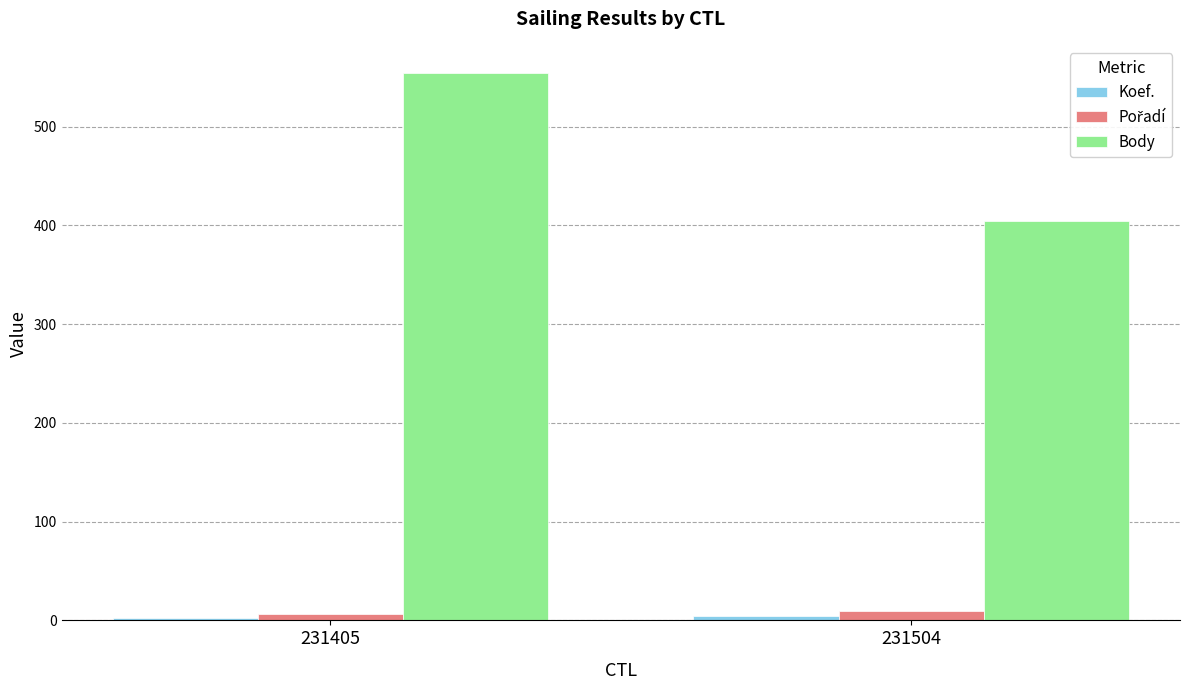

True or false: Body has a value of 287 at 231405.

False